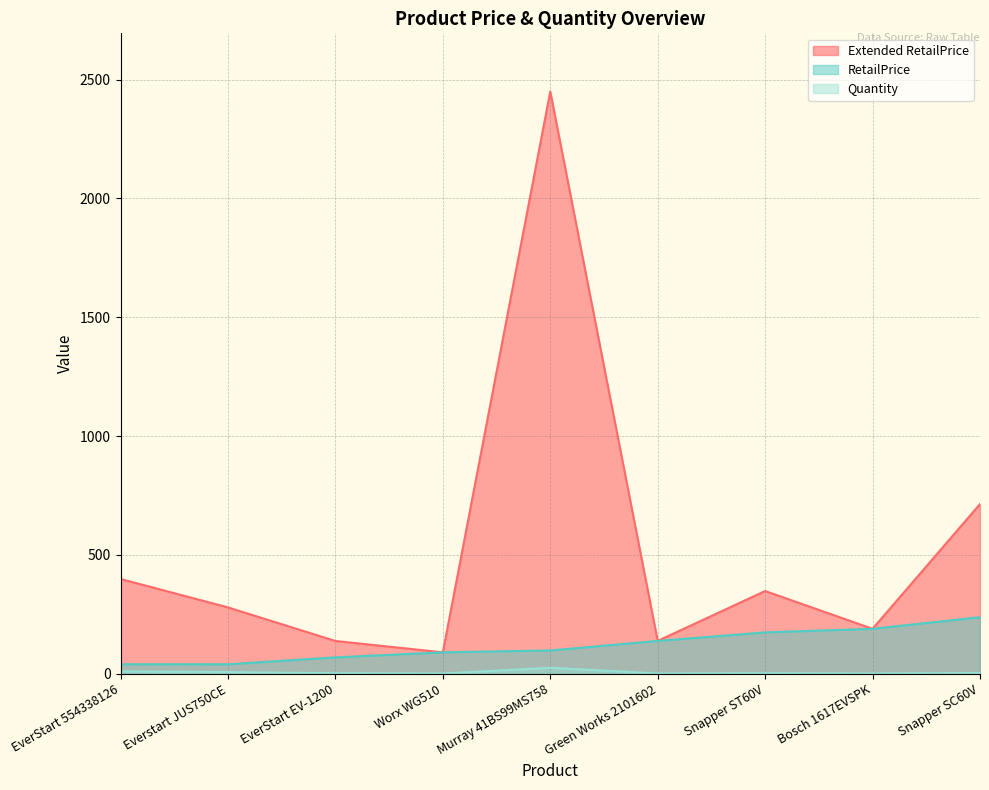

What is the spread (max minus min) of values at Everstart JUS750CE?

272.1